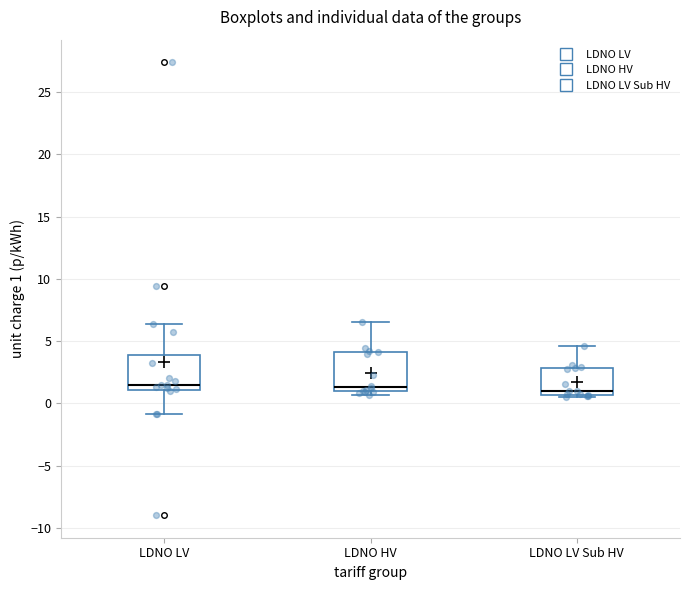

Reading left to right, read every box against the y-axis: the position of its median line, the range the box covers, and the ends of its whiskers. The values are not printed on the chart, so give them approximately, as read against the axis.

LDNO LV: median 1.5, box 1.0 to 4.0, whiskers -1.0 to 6.5
LDNO HV: median 1.5, box 1.0 to 4.0, whiskers 0.5 to 6.5
LDNO LV Sub HV: median 1.0, box 0.5 to 3.0, whiskers 0.5 (just below the box's lower edge) to 4.5